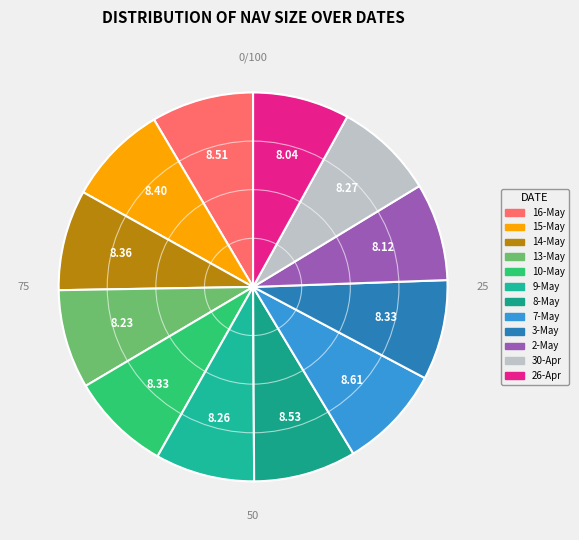

How many slices are in this pie chart?

12